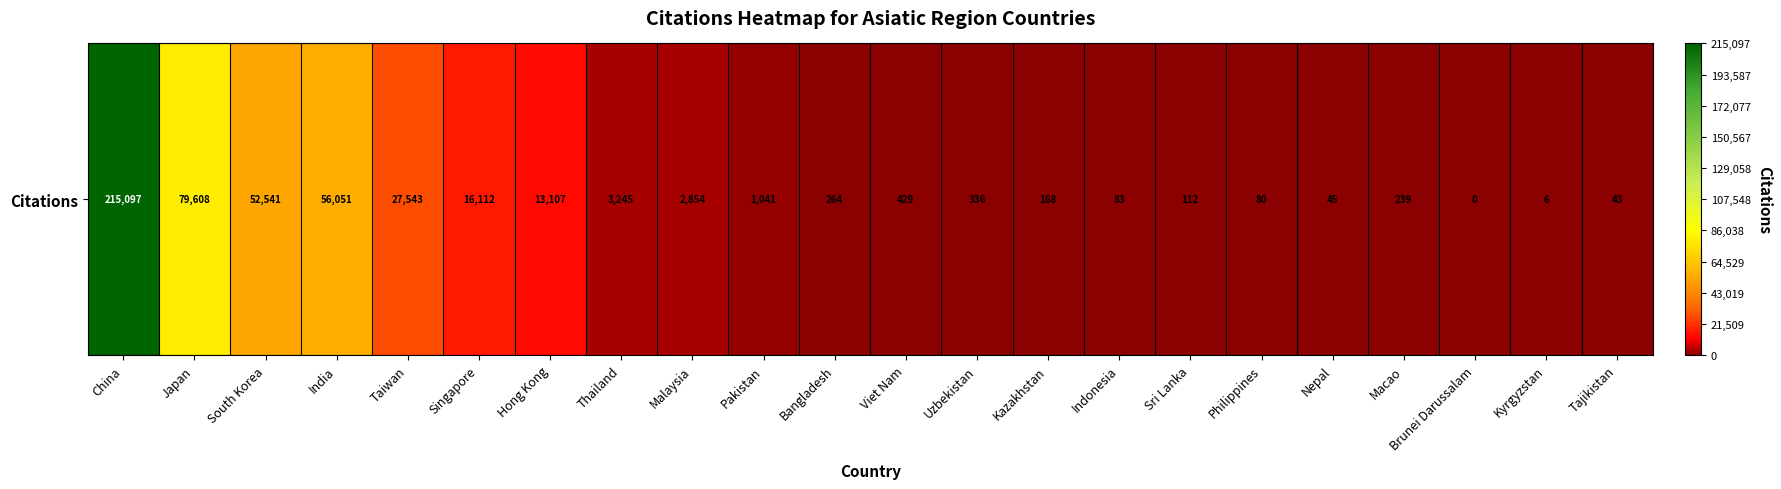

At which category does the chart reach its peak across all series?

China